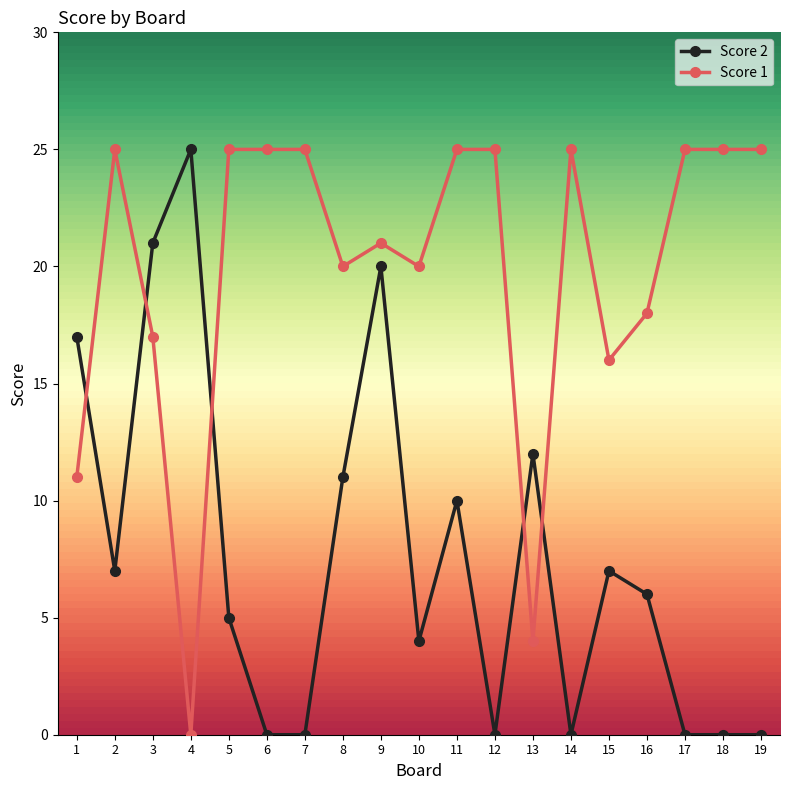

Between which two adjacent categories do Score 2 and Score 1 first intersect?

1 and 2